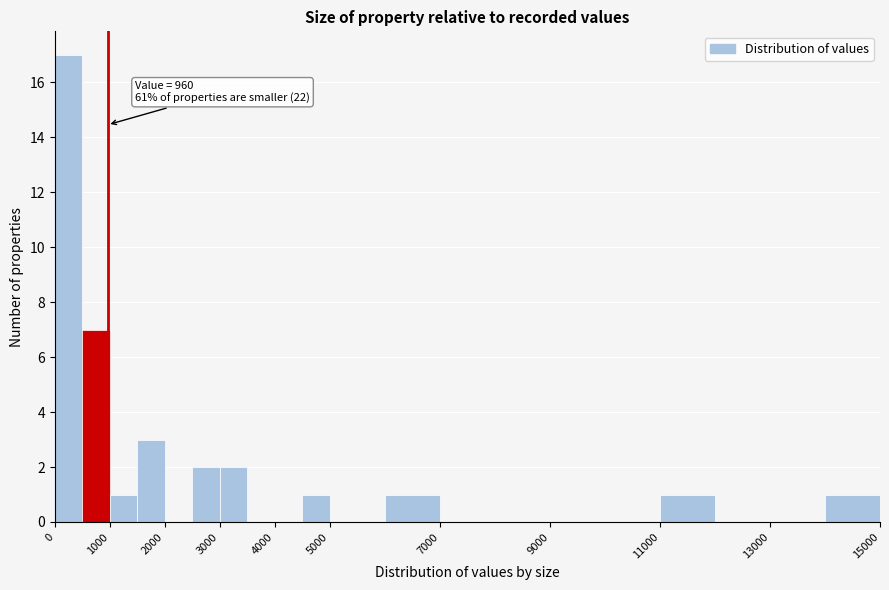

Which range on the x-axis has the tallest bar?

0 to 500